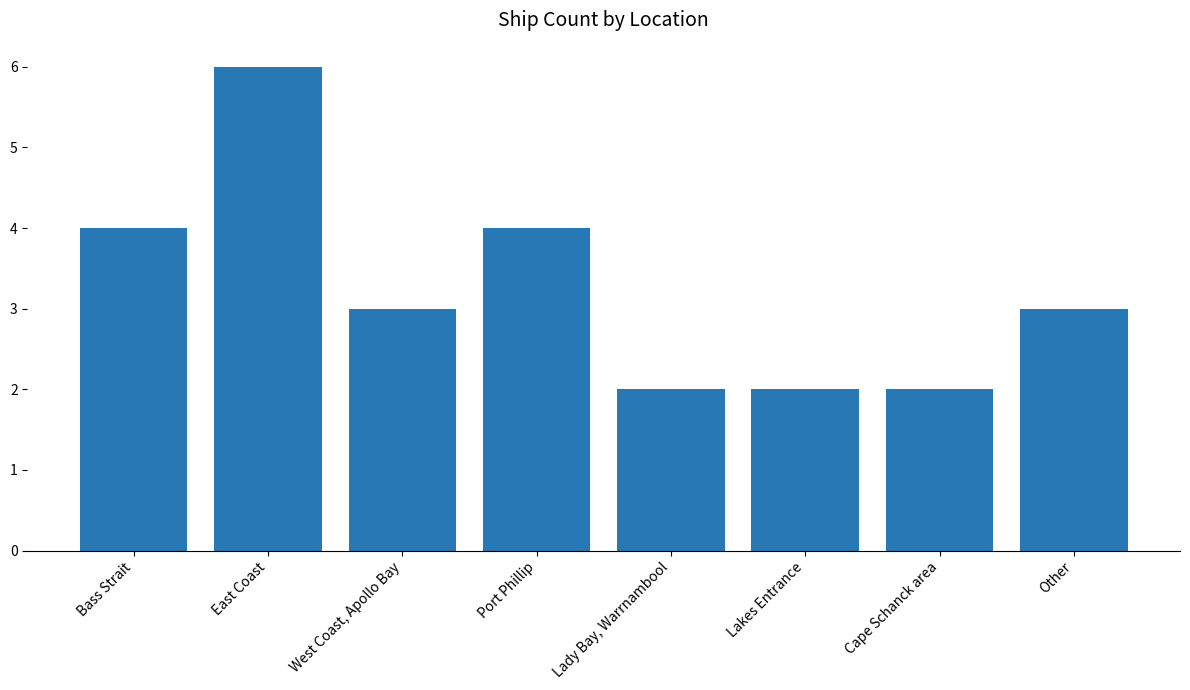

Is it true that the value at Lakes Entrance is 3?

False